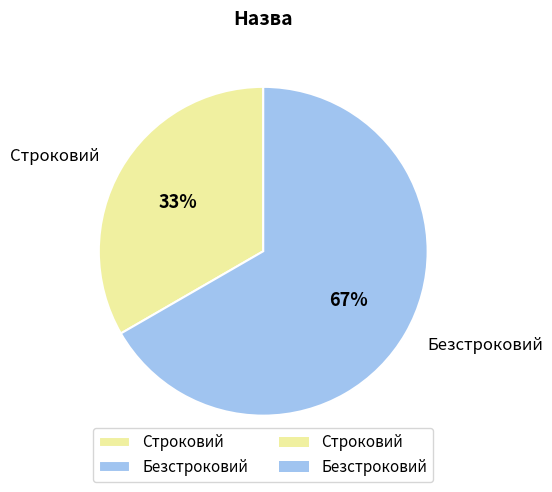

Combined, do Строковий and Безстроковий account for over 50%?

Yes